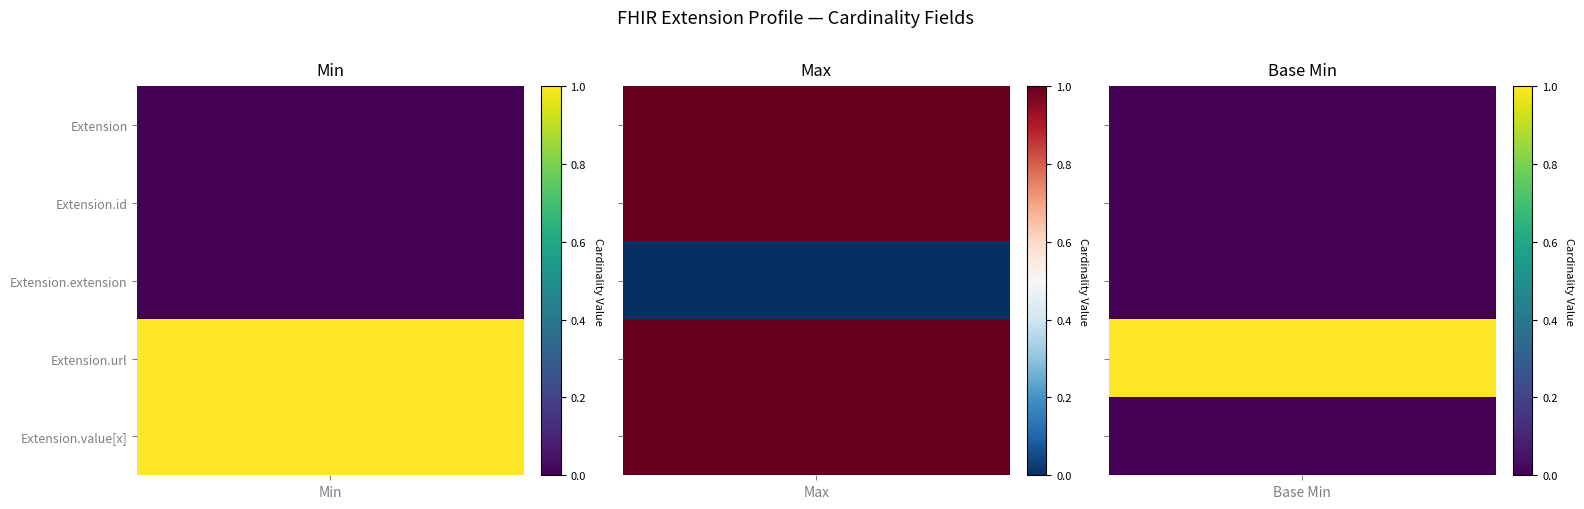

Which series has the largest range (max minus min)?

Extension